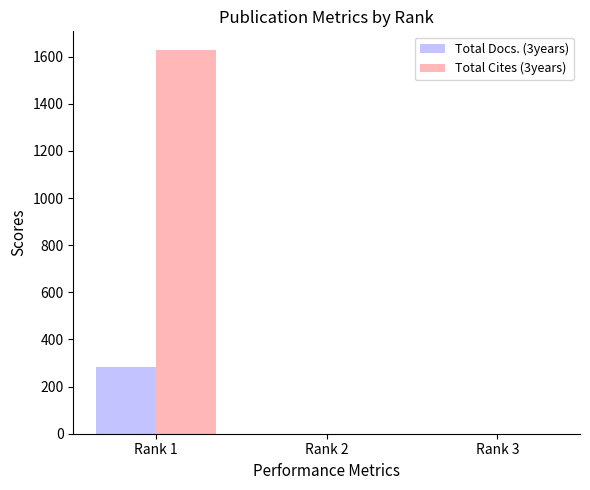

Between Rank 1 and Rank 2, which series saw the biggest shift?

Total Cites (3years)